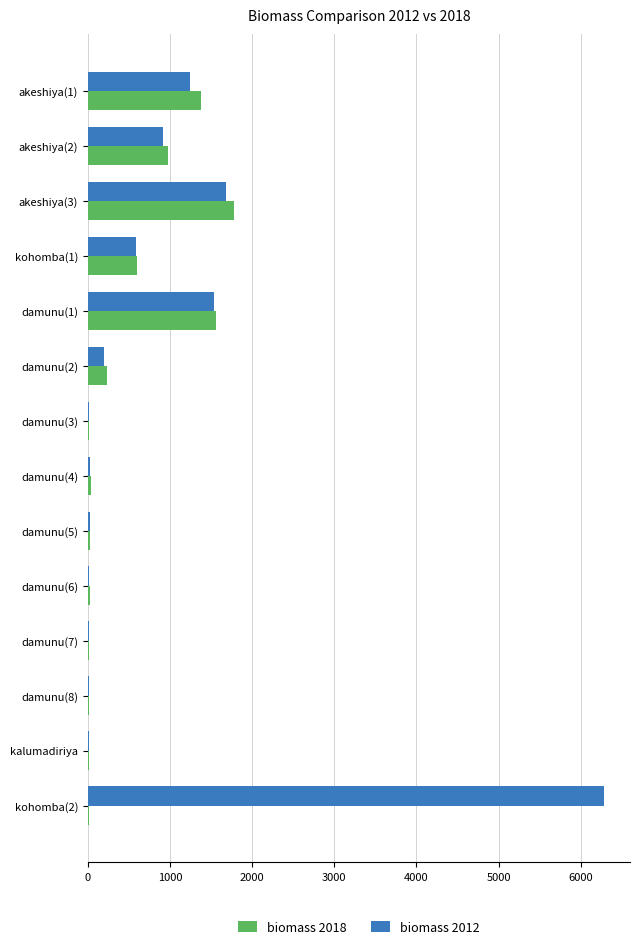

The value of biomass 2012 at akeshiya(2) is 1257.7. True or false?

False